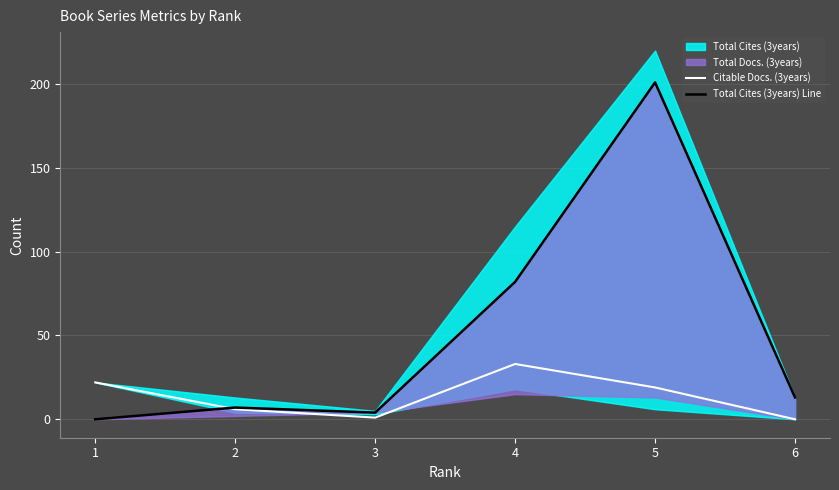

The value of Citable Docs. (3years) at 6 is 20. True or false?

False